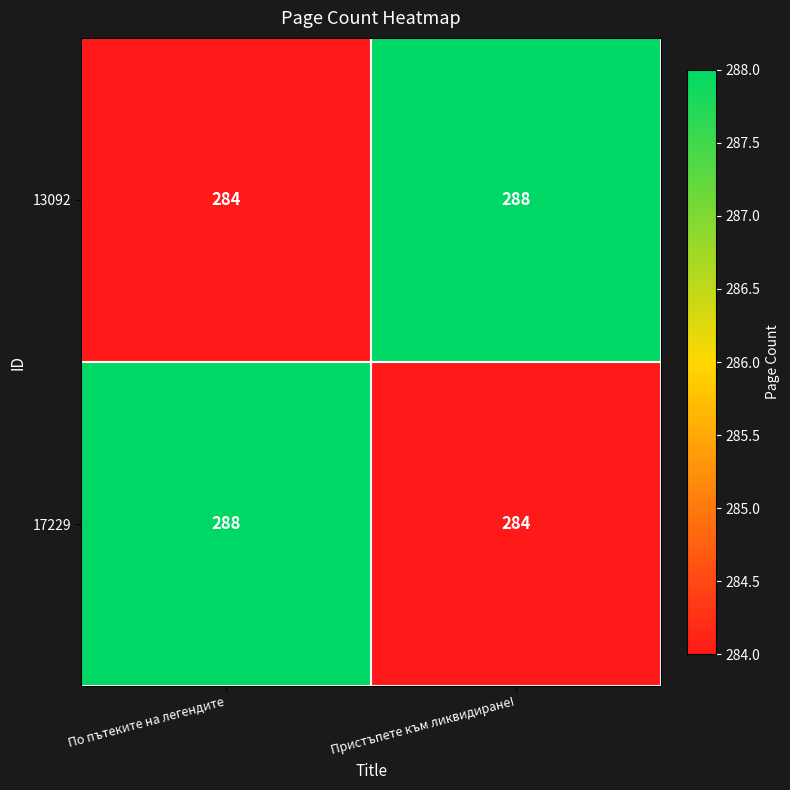

The 13092 series shows 284 at По пътеките на легендите. True or false?

True